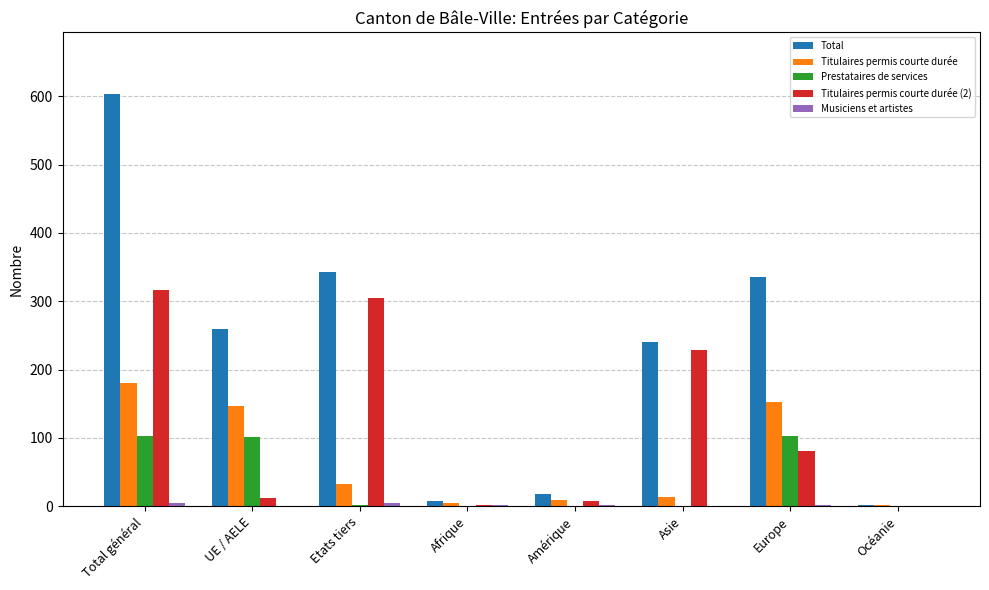

What is the sum of all Prestataires de services values?

306